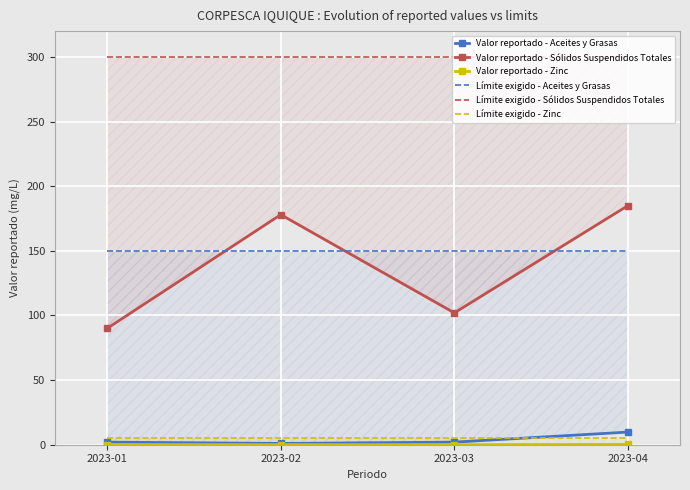

True or false: Valor reportado - Sólidos Suspendidos Totales has more than 1 interior local peaks.

False